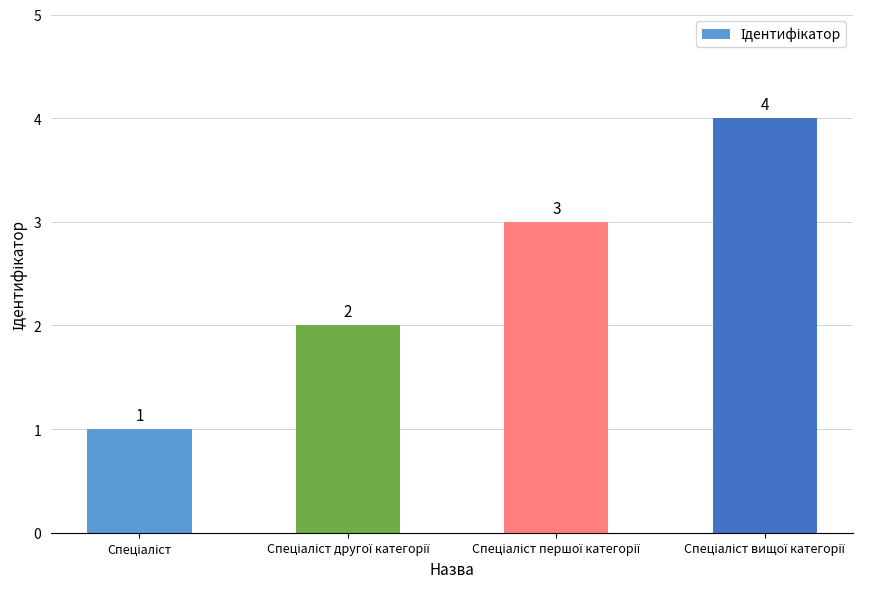

Reading left to right, extract all data points from this chart.

1	2	3	4